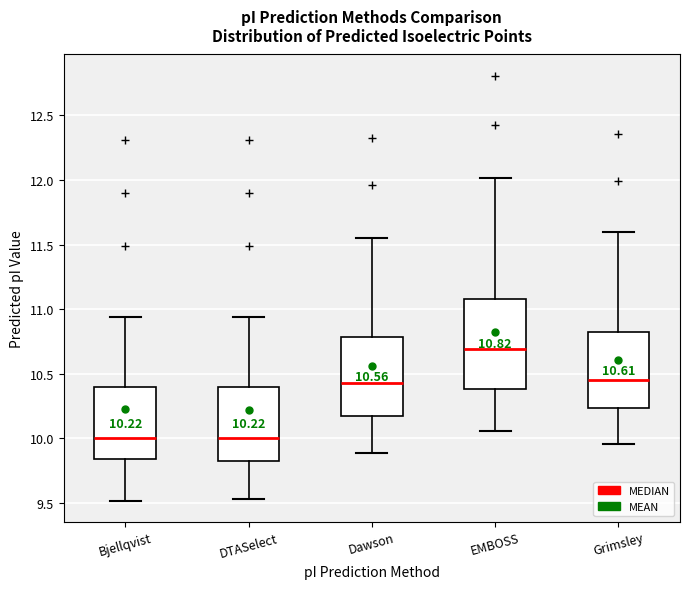

Comparing the boxes themselves (not the whiskers), which one is the tallest?

EMBOSS